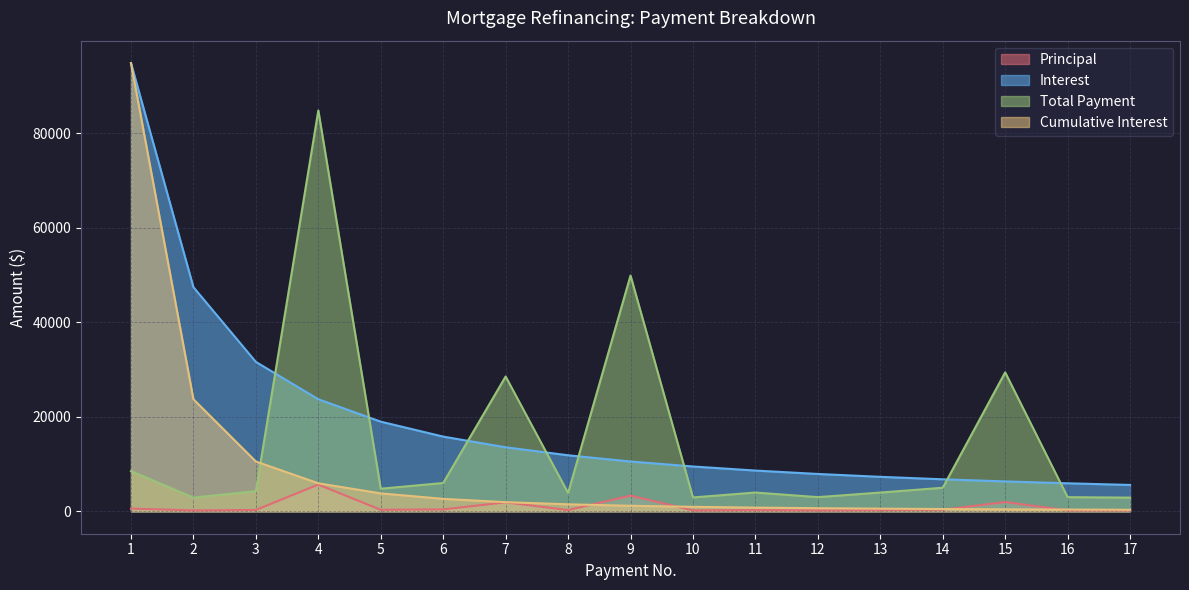

True or false: Interest and Total Payment intersect in this chart.

True